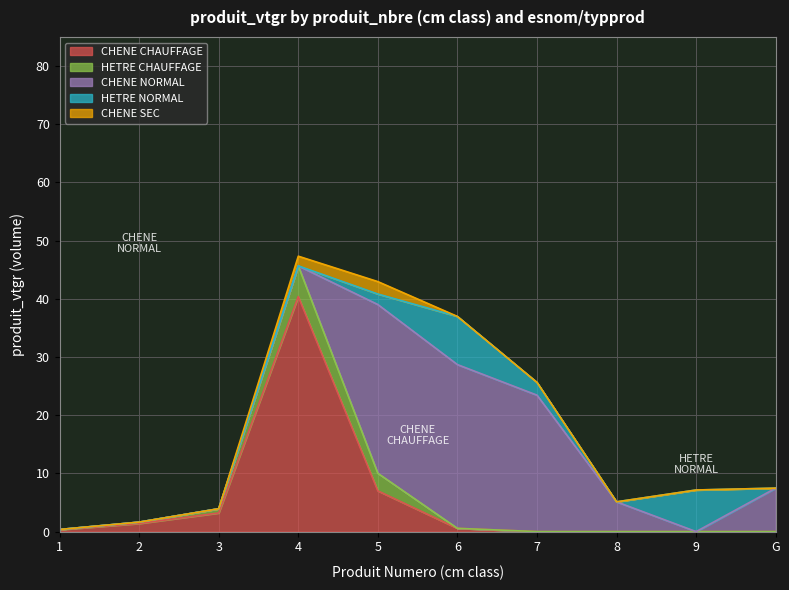

Does the chart display data point markers on the line(s)?

No